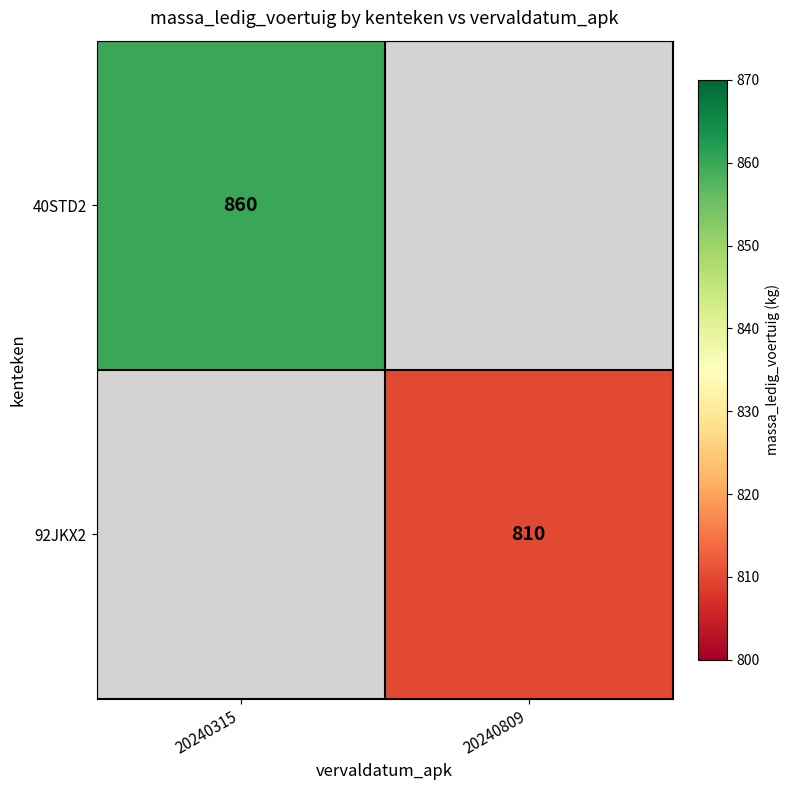

Is it true that 40STD2 equals 402 at 20240315?

False